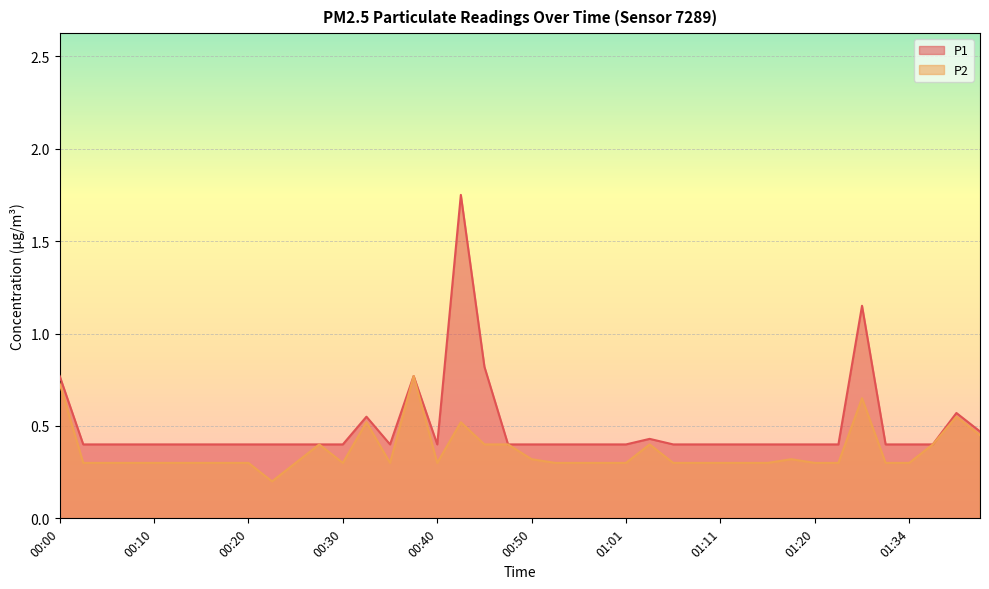

At which label does P1 reach its minimum?

00:03